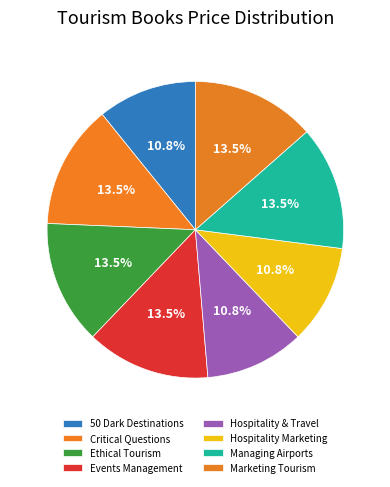

To the nearest percent, what is the difference between the largest and smallest slice percentages?

3%